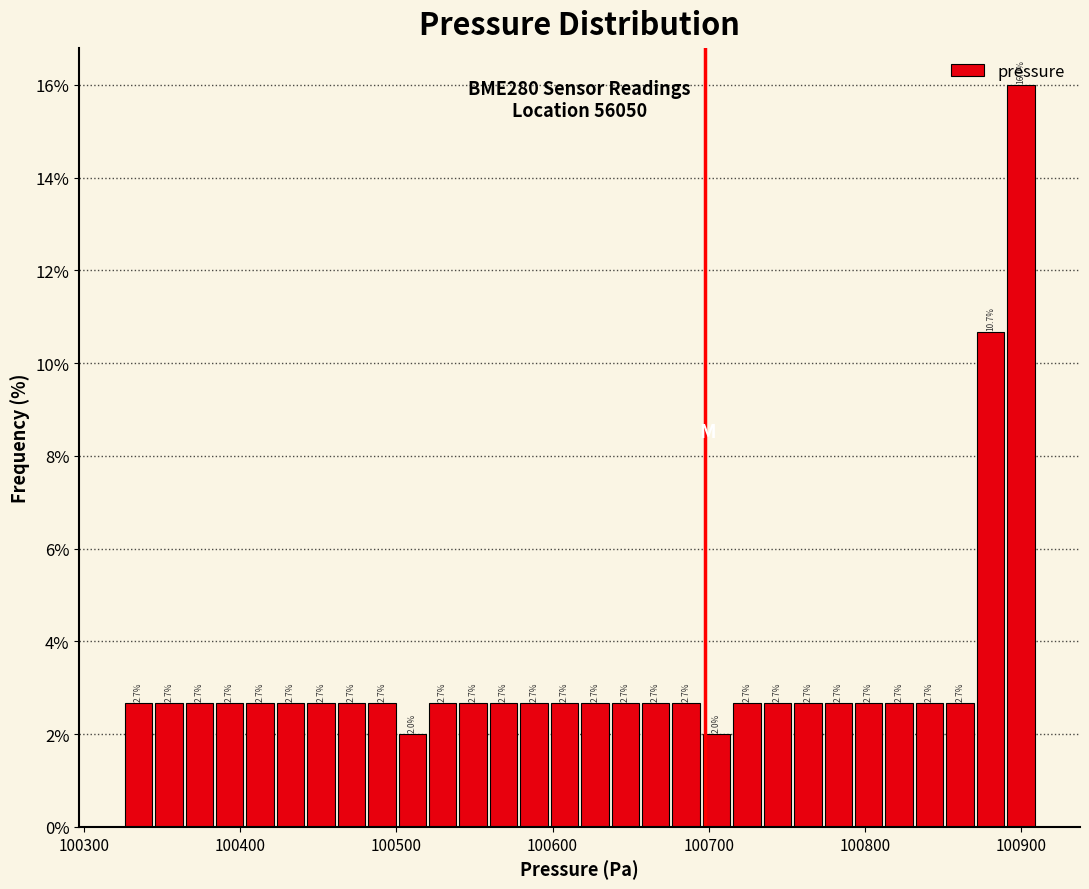

Read against the x-axis, roughly where is the centre of the tallest bar?

100900